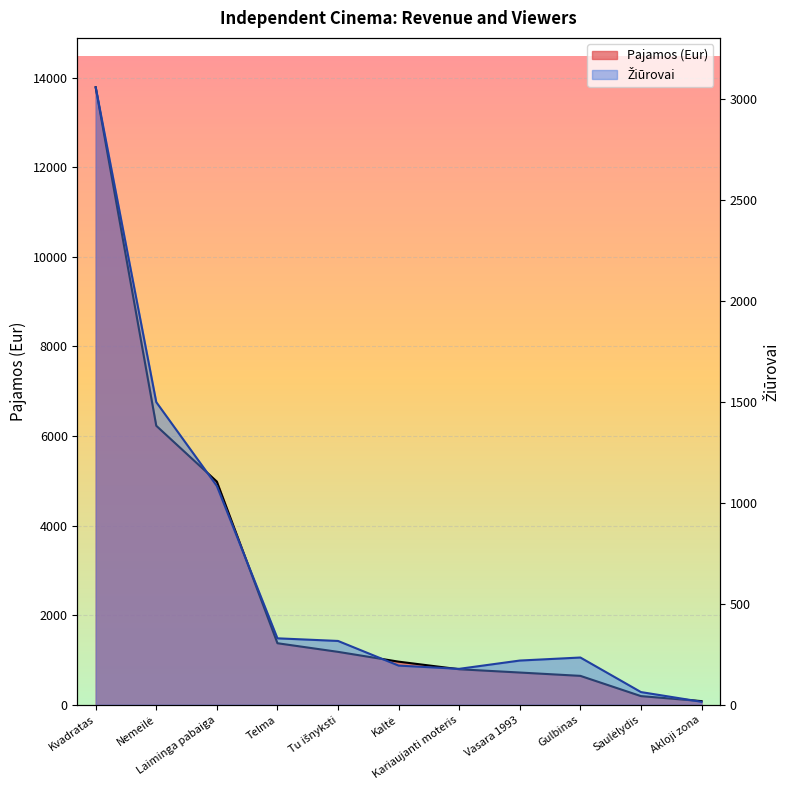

What is the sum of the Žiūrovai values at Saulėlydis and Nemeilė?

1561.0